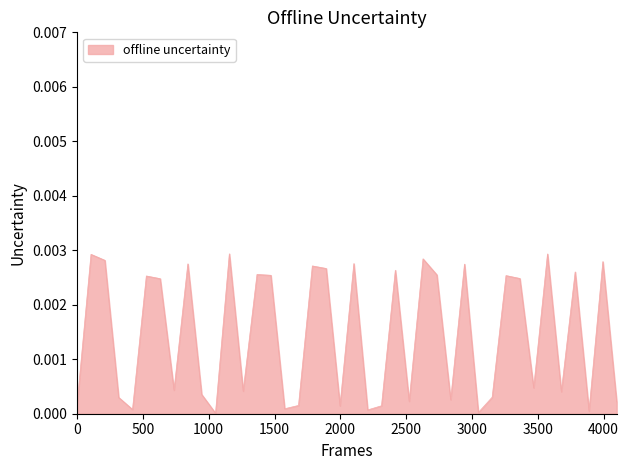

Does the chart display data point markers on the line(s)?

No